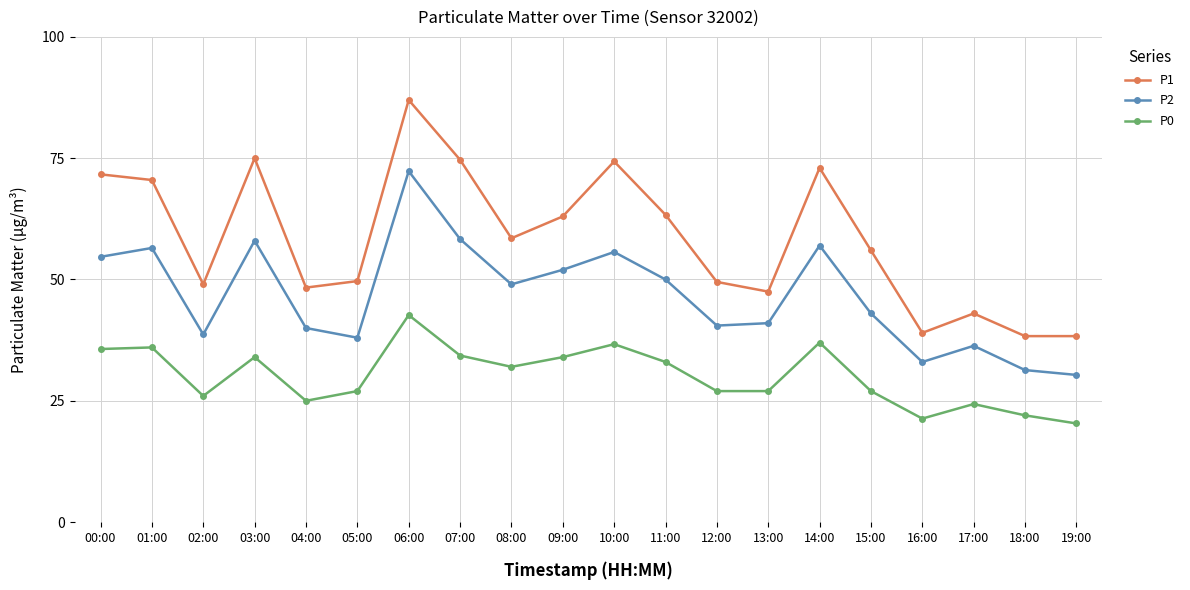

What is the value of the P1 point at the 16th from the left?

56.0